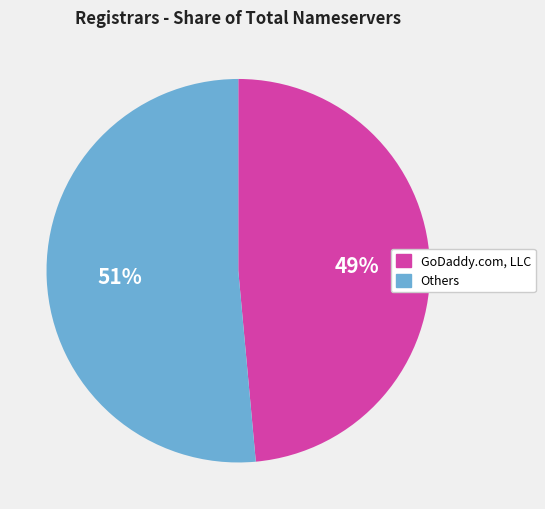

To the nearest percent, what is the average slice percentage?

50%